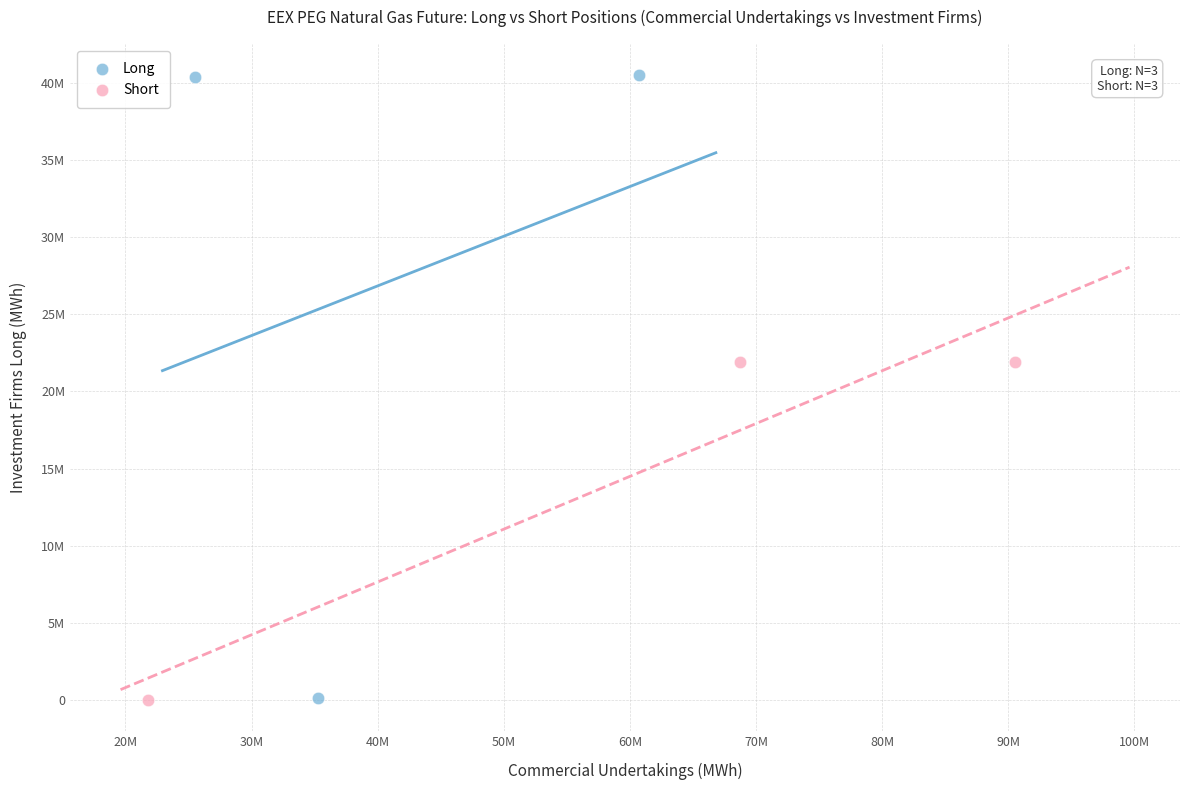

What are all the series names shown in the legend?

Long, Short